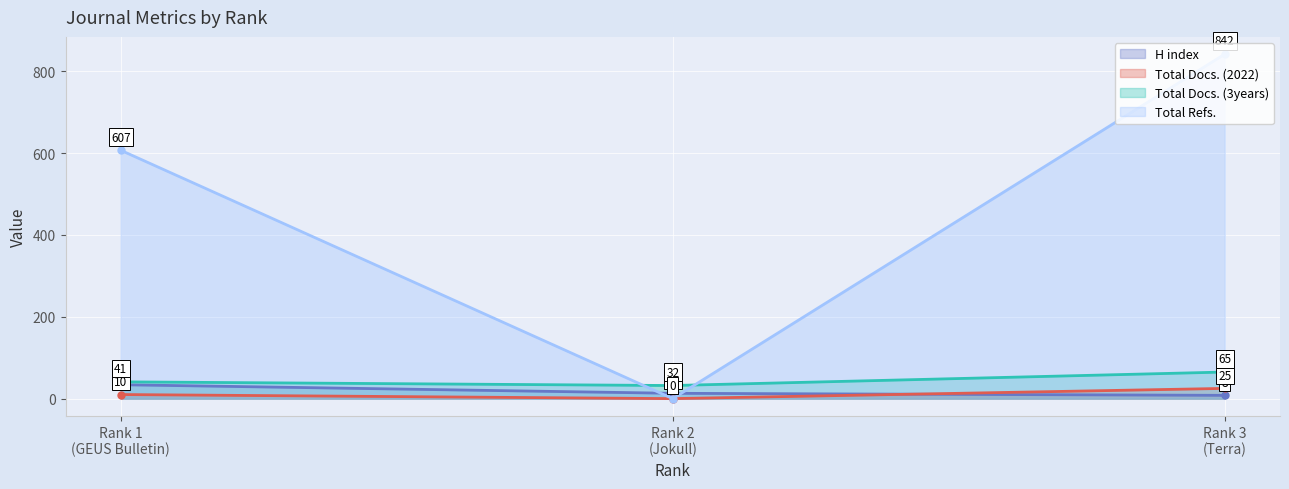

The value of Total Docs. (2022) at Rank 3
(Terra) is 25. True or false?

True